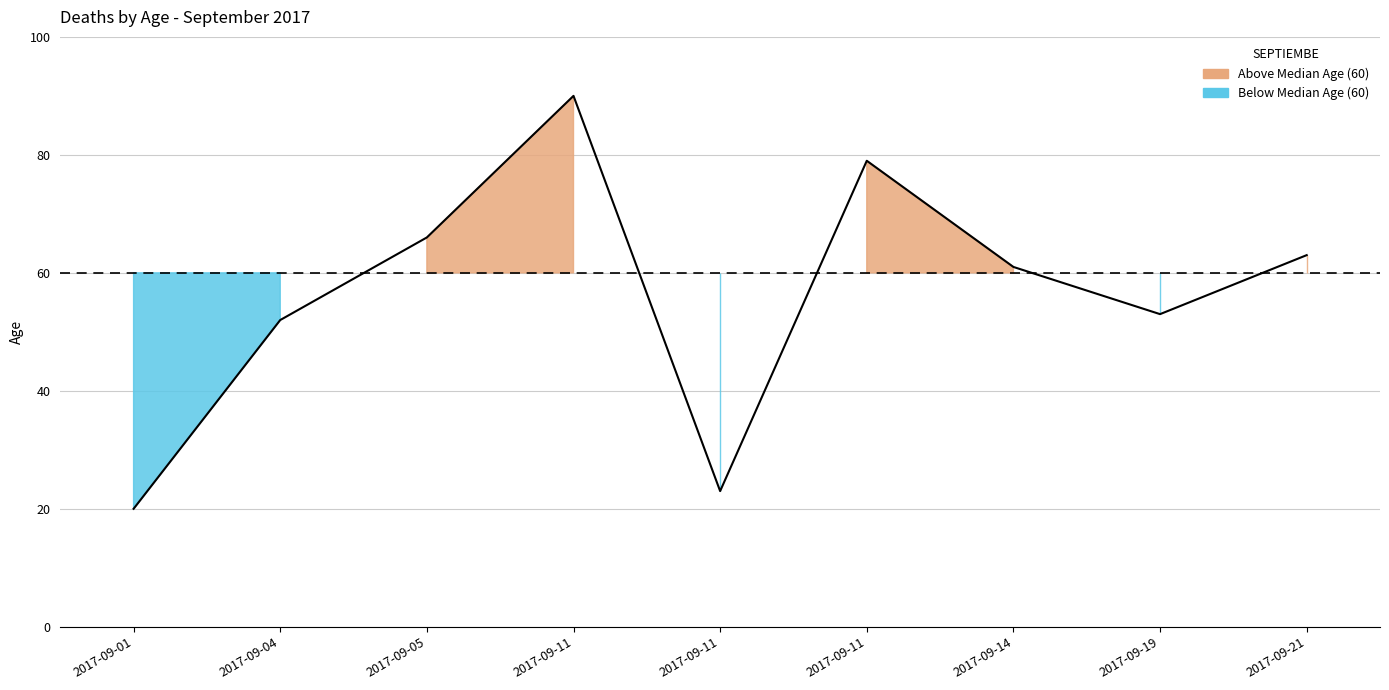

List the labels in order of value, largest first.

2017-09-11, 2017-09-11, 2017-09-05, 2017-09-21, 2017-09-14, 2017-09-19, 2017-09-04, 2017-09-11, 2017-09-01